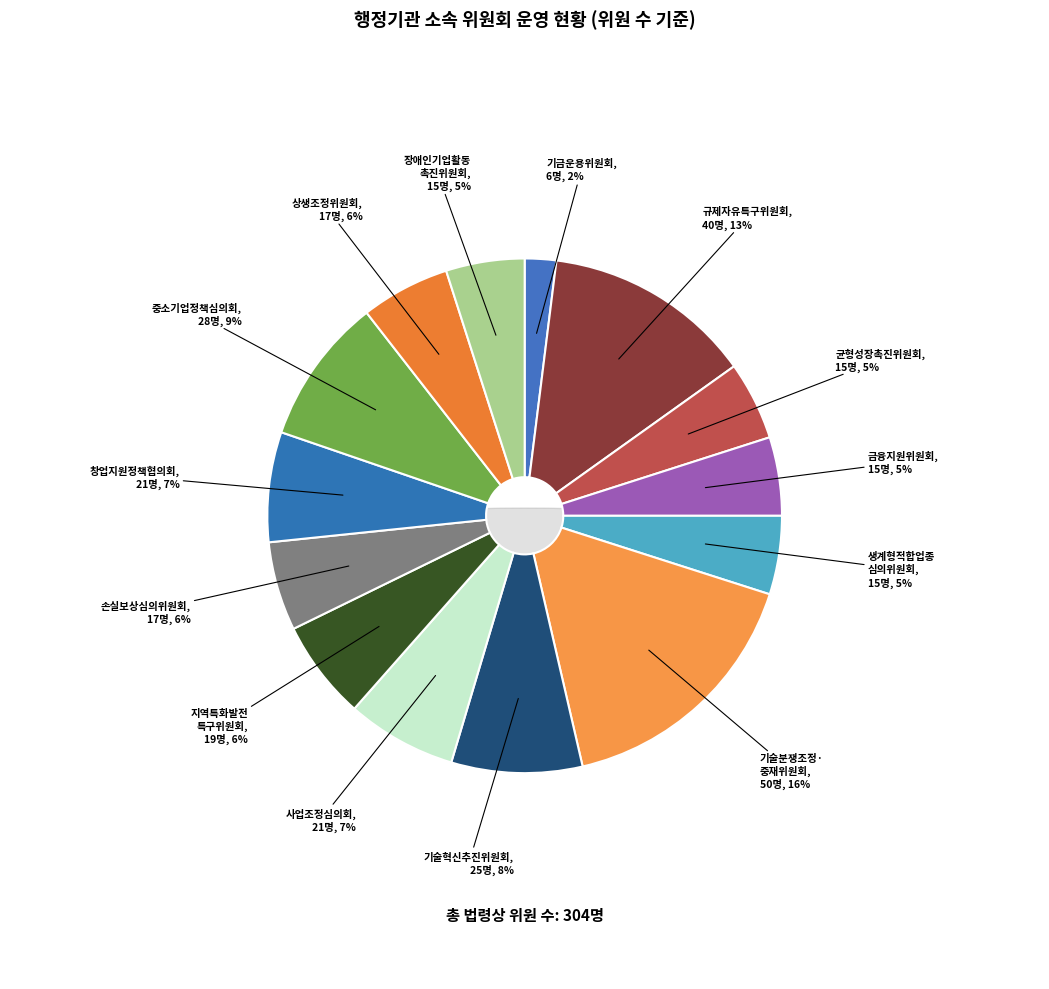

What percentage is NOT represented by 균형성장촉진위원회?

95.1%